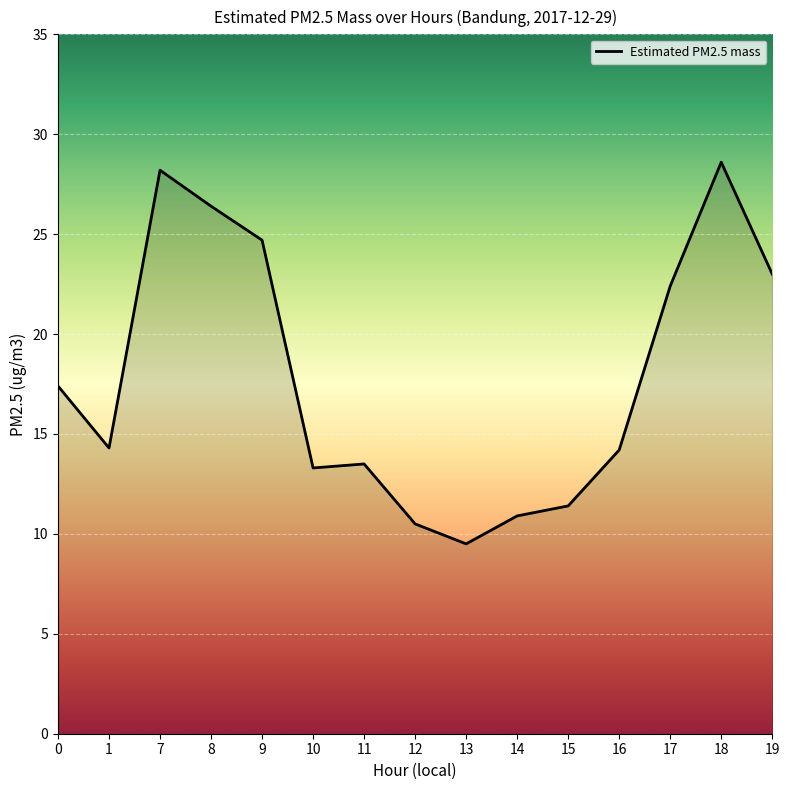

What is the difference between the maximum and minimum values?

19.1